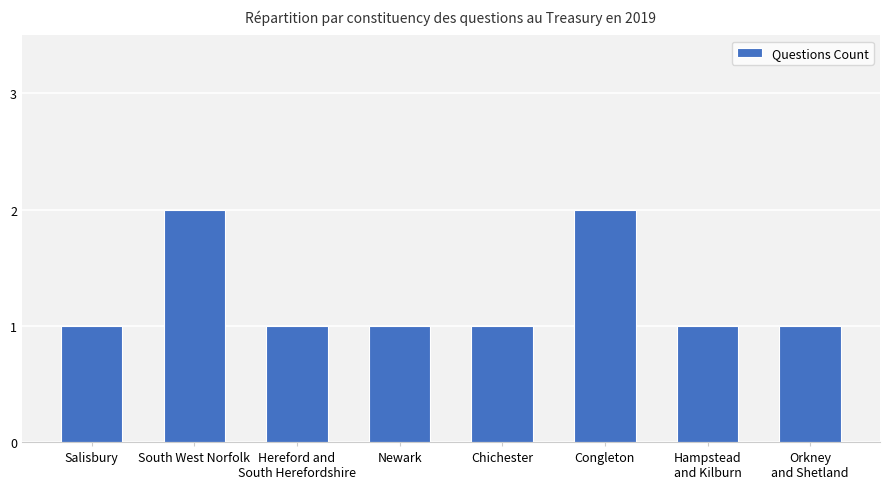

How many categories are shown in the chart?

8